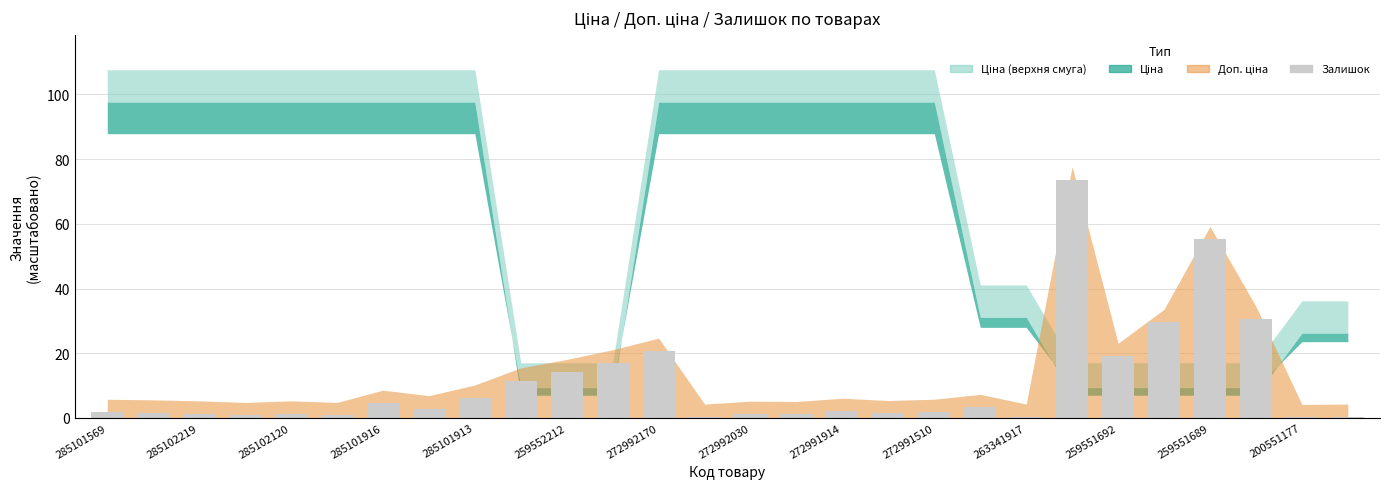

How many series are shown in this chart?

1